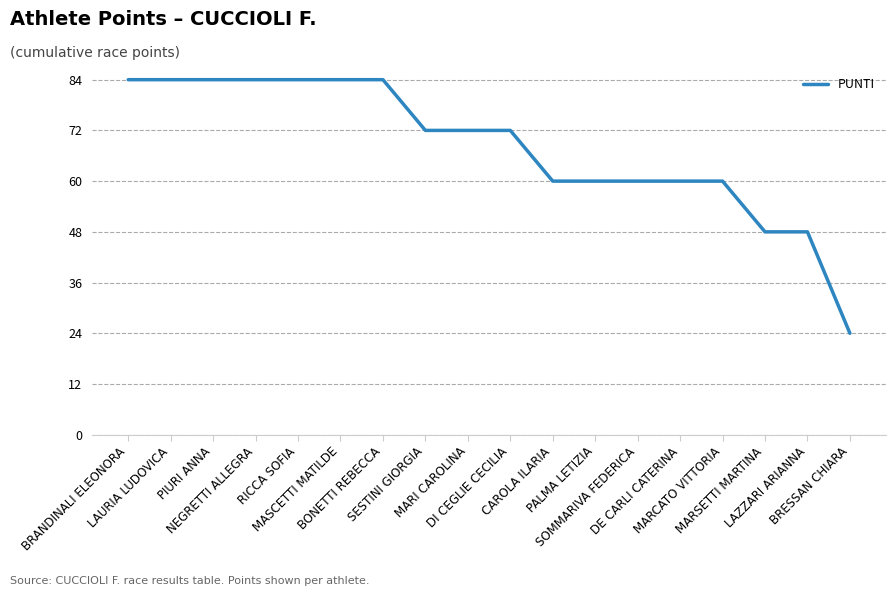

What is the ratio of the value at LAURIA LUDOVICA to the value at CAROLA ILARIA?

1.4